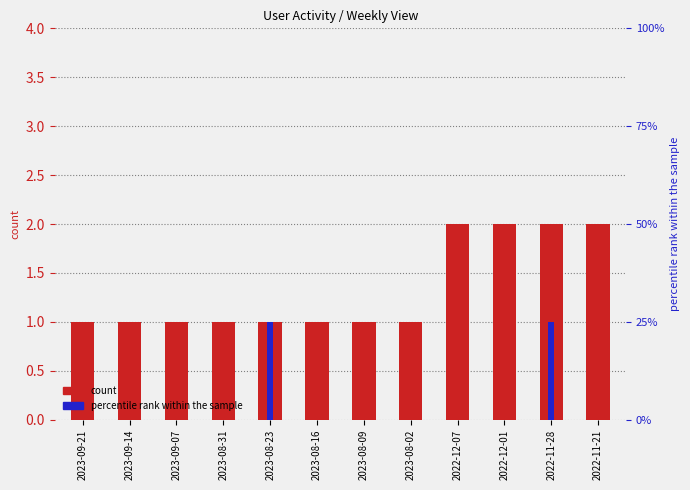

Between 2023-09-07 and 2023-08-23, which series saw the biggest shift?

Дневная (percentile rank)